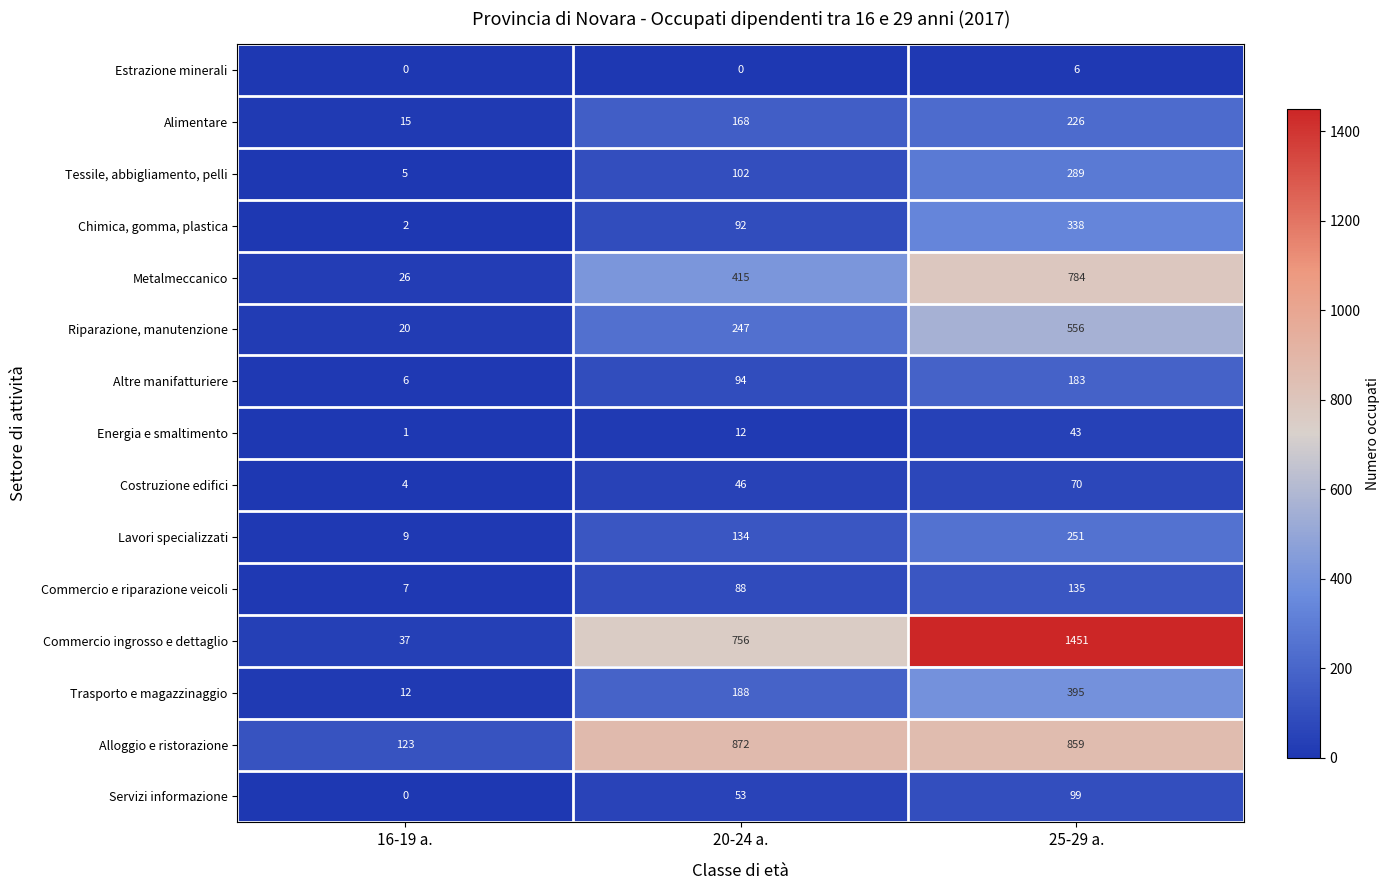

What is the difference between the maximum and minimum values in the Tessile, abbigliamento, pelli series?

284